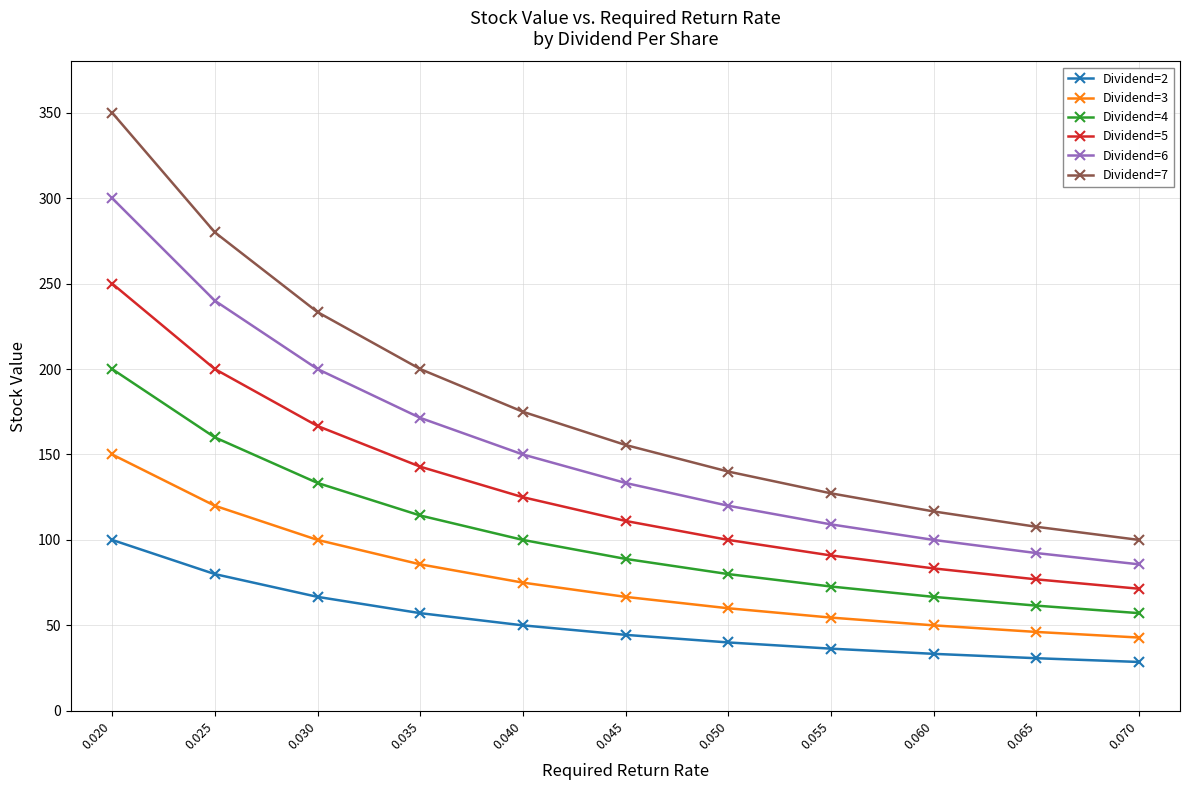

What is the difference between the highest and lowest values at 0.045?

111.1